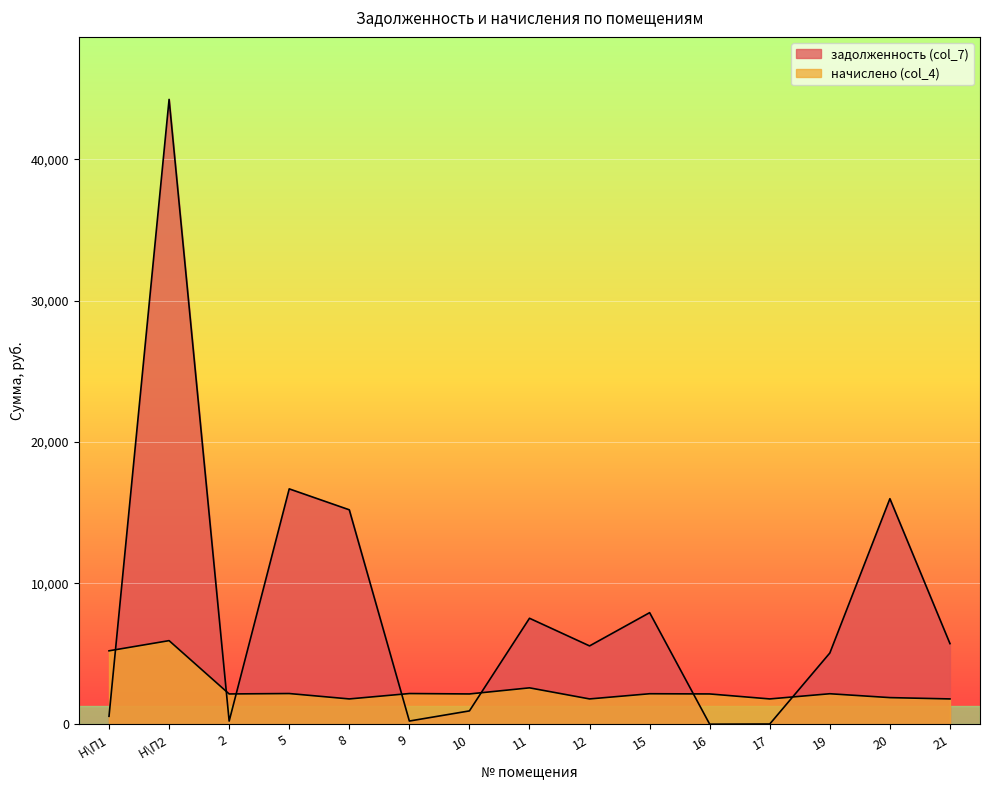

Reading right to left, what are all the values shown in this chart?

задолженность (col_7): 21=5722.3	20=15979.4	19=5056.8	17=31.8	16=18.1	15=7913.0	12=5559.6	11=7516.6	10=960.0	9=242.4	8=15192.6	5=16674.2	2=240.0	Н\П2=44239.0	Н\П1=579.2
начислено (col_4): 21=1807.2	20=1900.8	19=2174.4	17=1807.2	16=2160.0	15=2174.4	12=1807.2	11=2592.0	10=2160.0	9=2188.8	8=1807.2	5=2188.8	2=2160.0	Н\П2=5932.8	Н\П1=5212.8